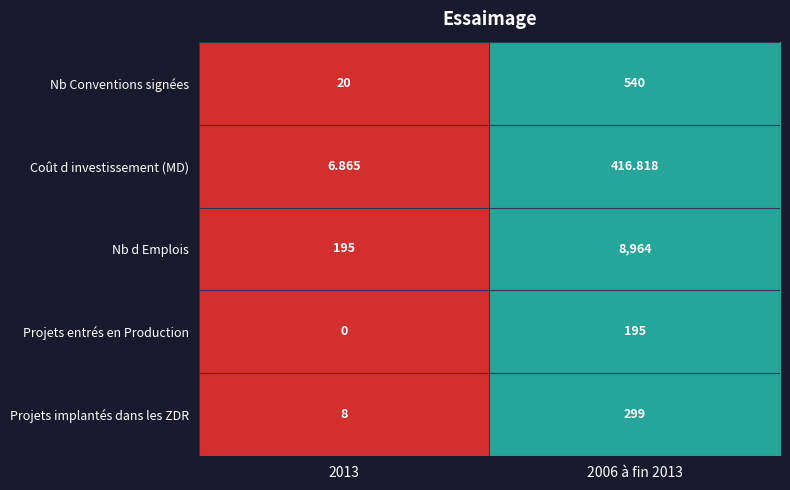

At 2013, list the series in order from largest to smallest.

Nb d Emplois, Nb Conventions signées, Projets implantés dans les ZDR, Coût d investissement (MD), Projets entrés en Production